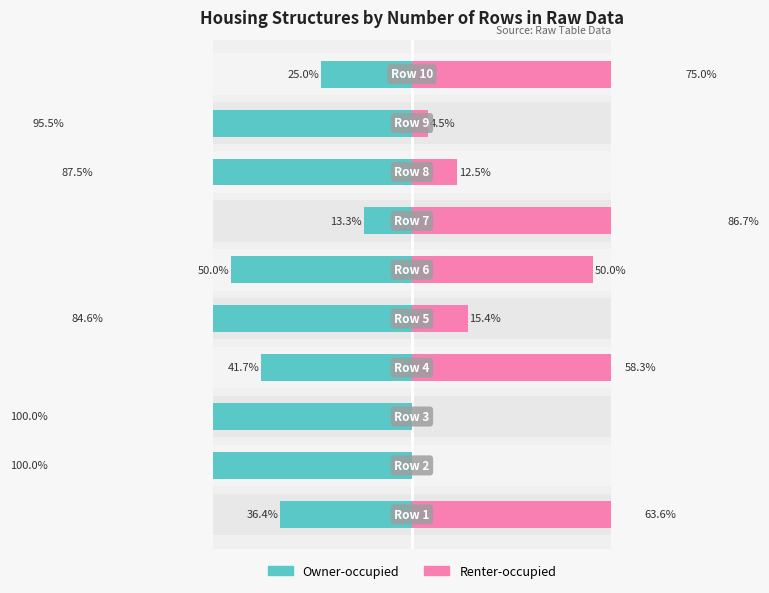

What is the difference between the Renter-occupied values at 0 and 4?

48.3